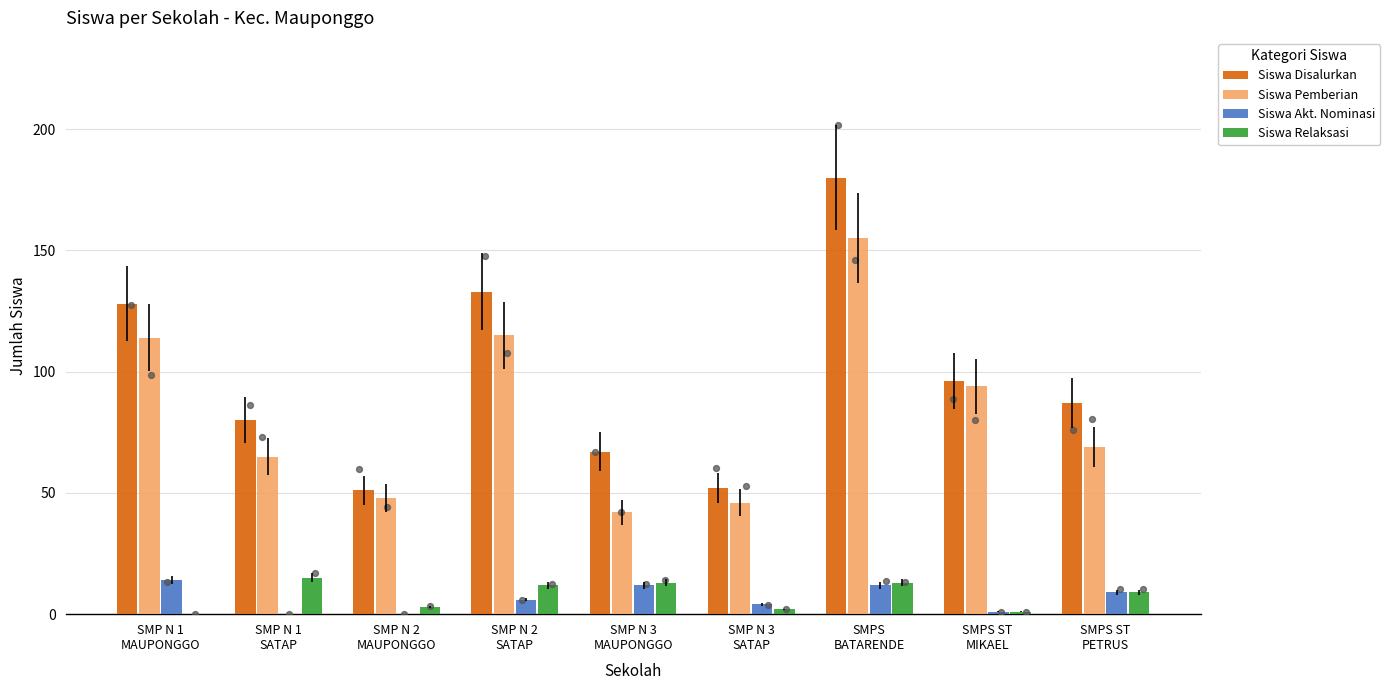

What are all the series names shown in the legend?

Siswa Disalurkan, Siswa Pemberian, Siswa Akt. Nominasi, Siswa Relaksasi